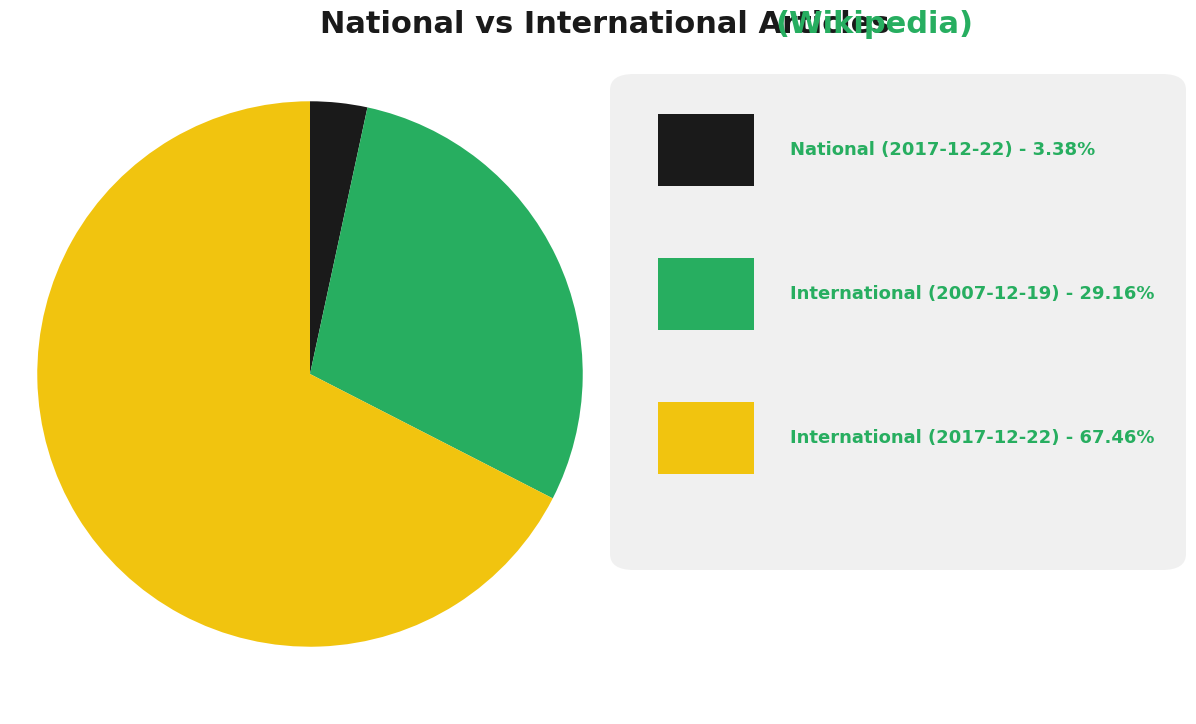

Is there any slice that represents more than half of the pie?

Yes